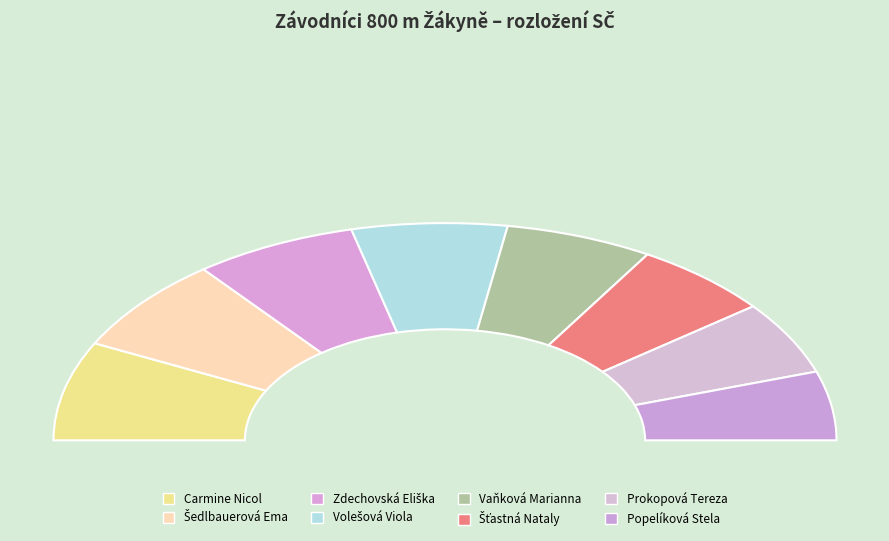

Is Máchová Barbora the majority of the pie?

No